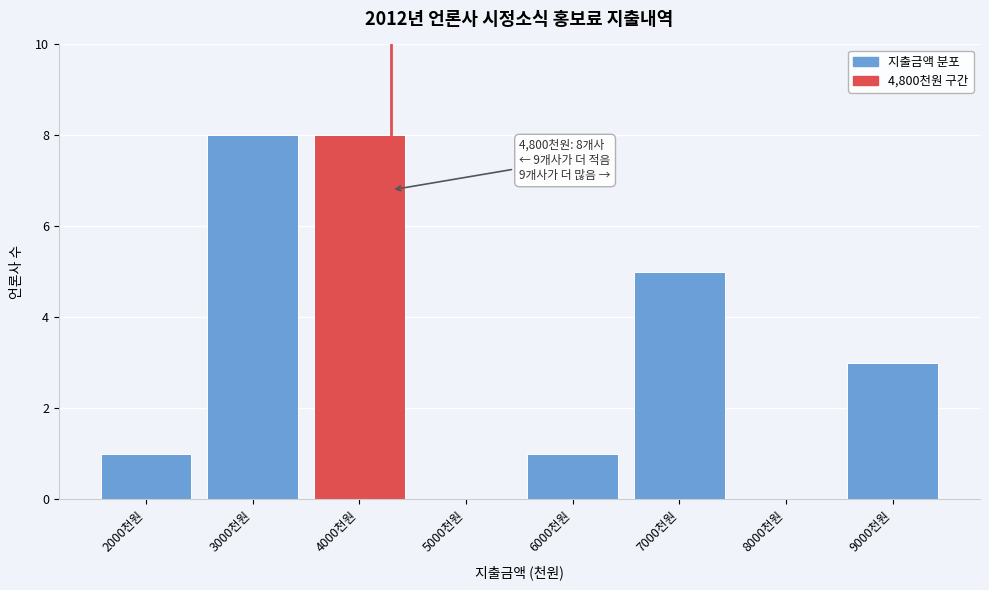

Reading left to right, list all the values displayed in this chart.

2000천원=1	3000천원=8	4000천원=8	5000천원=0	6000천원=1	7000천원=5	8000천원=0	9000천원=3